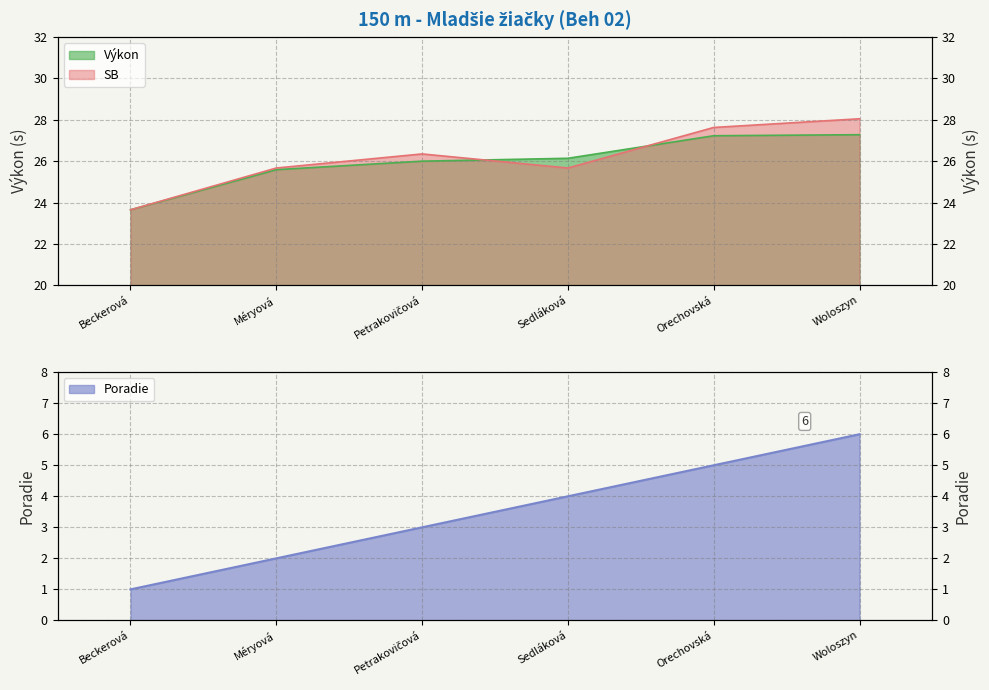

Rank the series by their maximum value, from lowest to highest.

Poradie, Výkon, SB